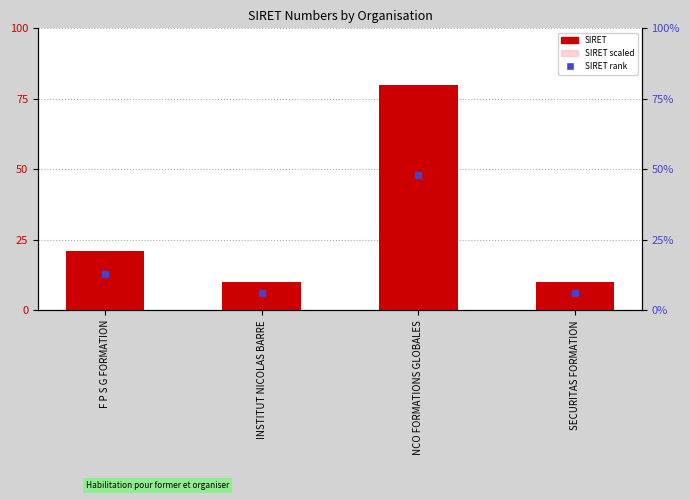

What is the difference between the values at INSTITUT NICOLAS BARRE and F P S G FORMATION?

11.2